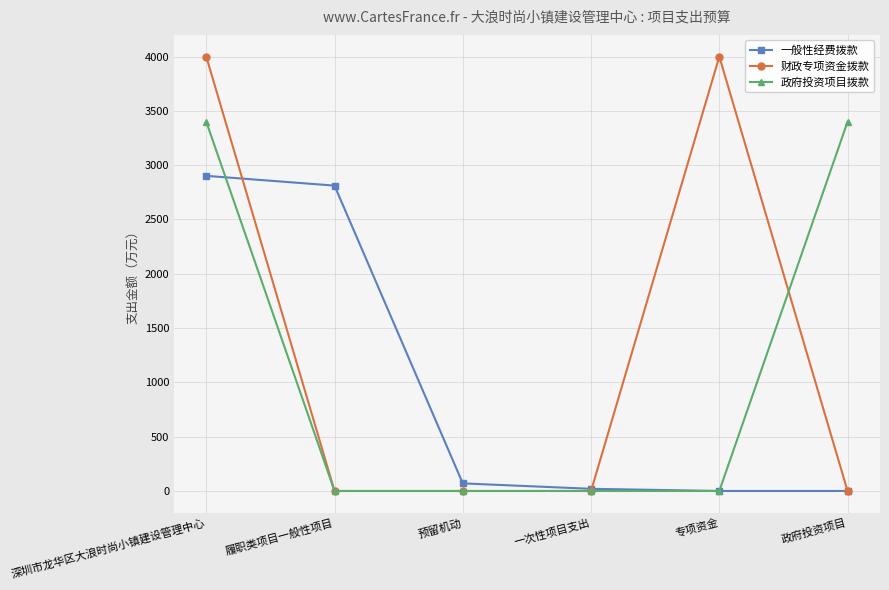

True or false: 财政专项资金拨款 has a value of 2110 at 履职类项目一般性项目.

False